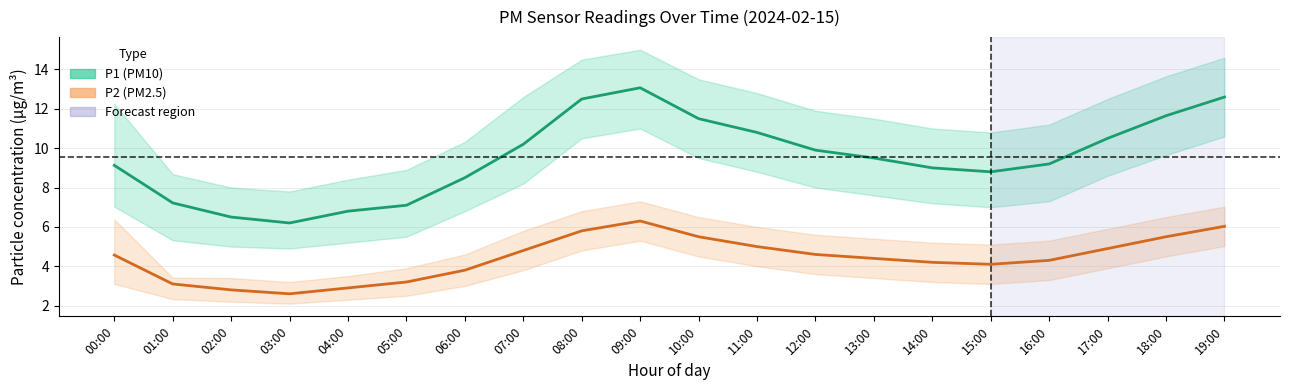

How many lines are shown in the chart?

2